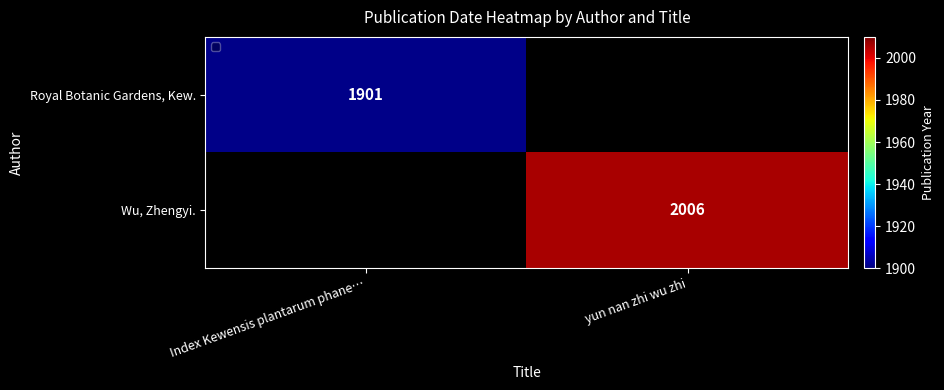

True or false: Royal Botanic Gardens, Kew. has a value of 3281 at Index Kewensis plantarum phane….

False